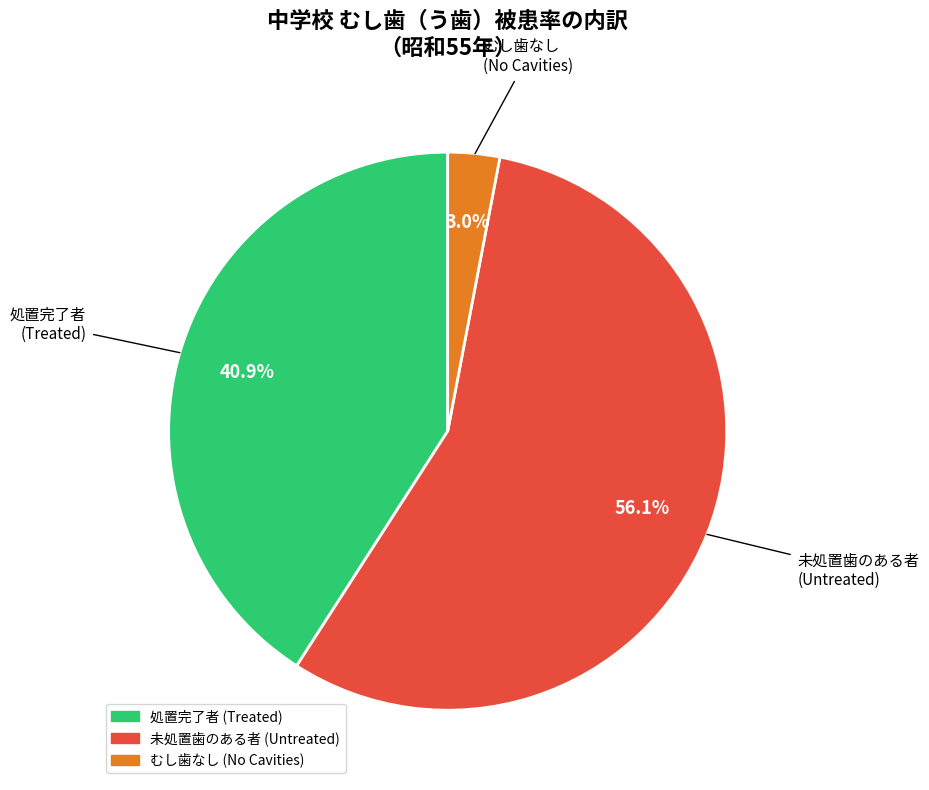

Does any single category account for the majority?

Yes